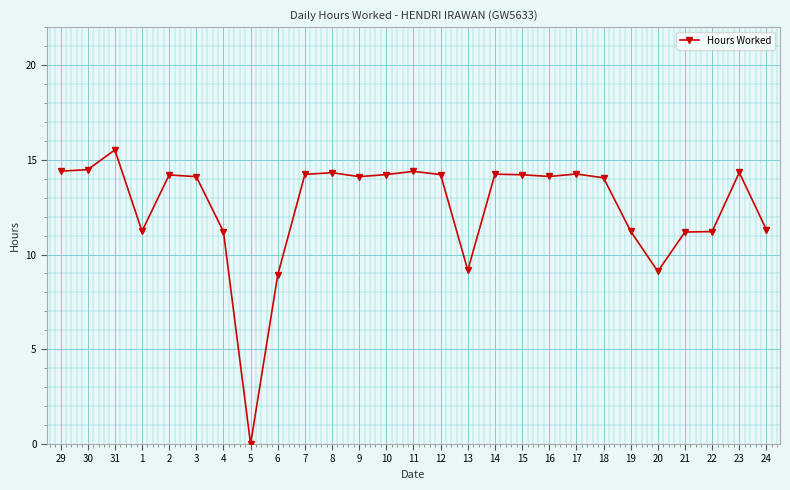

Approximately how many times larger is the value at 4 compared to 11?

0.8